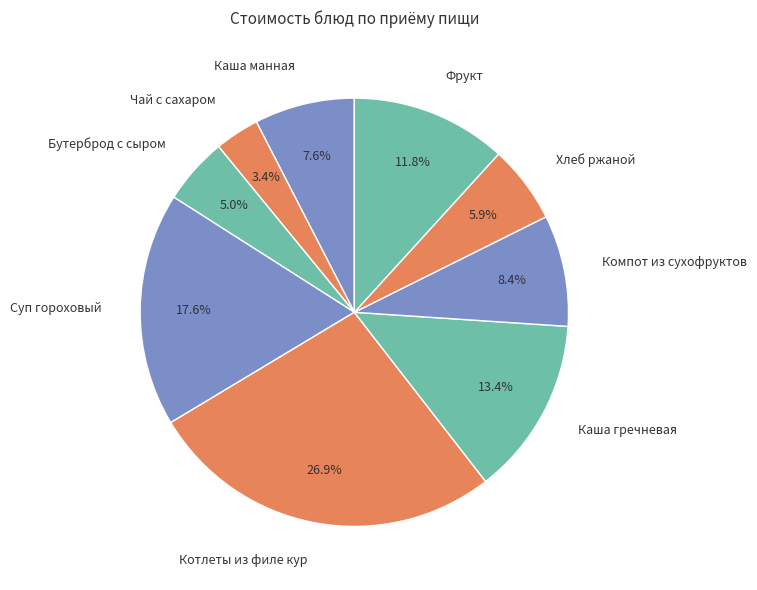

Is Фрукт the majority of the pie?

No